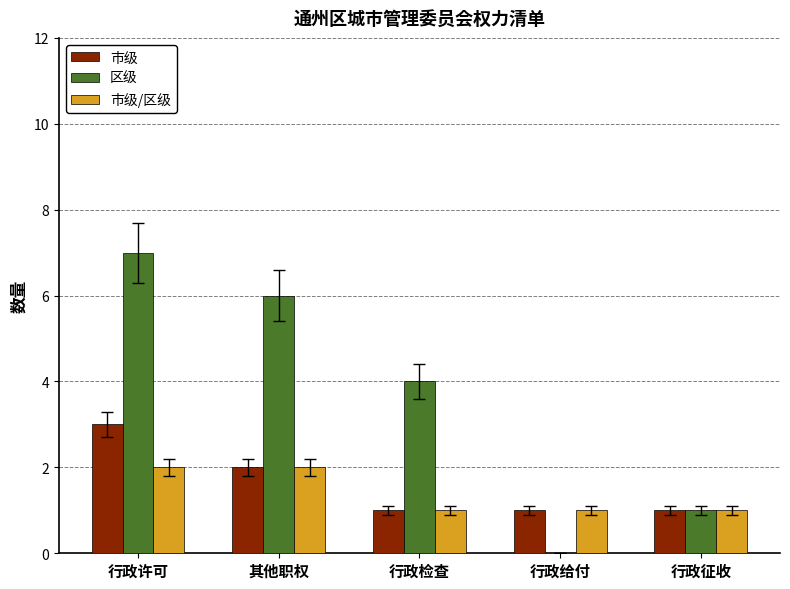

Which category has the highest value in the 区级 series?

行政许可